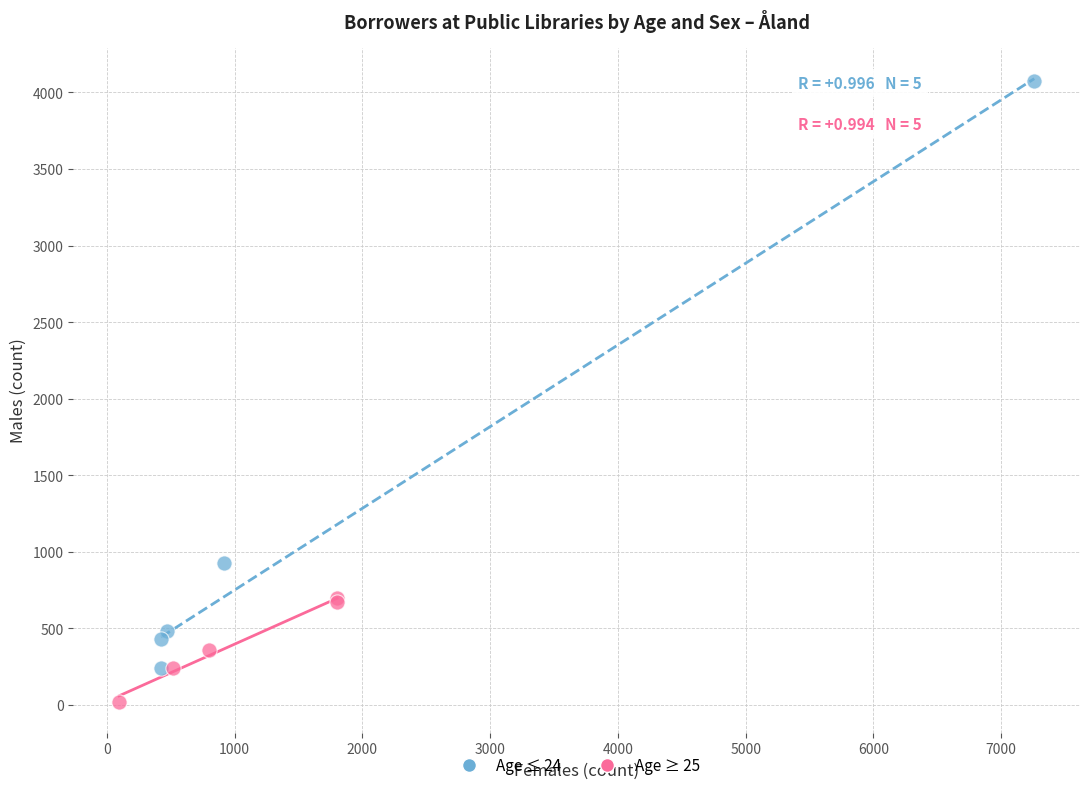

Which series contains the highest Y value?

Age ≤ 24